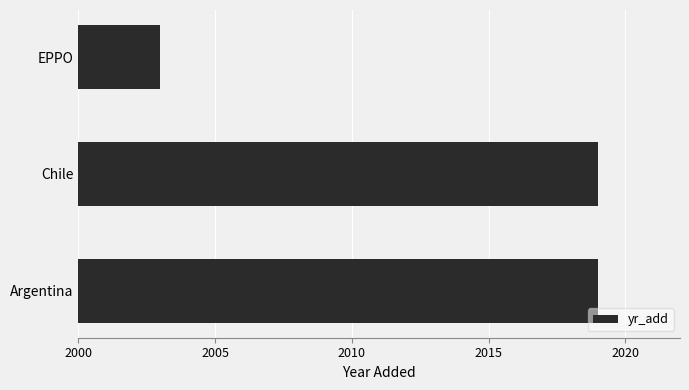

How many data points are less than 2019?

1